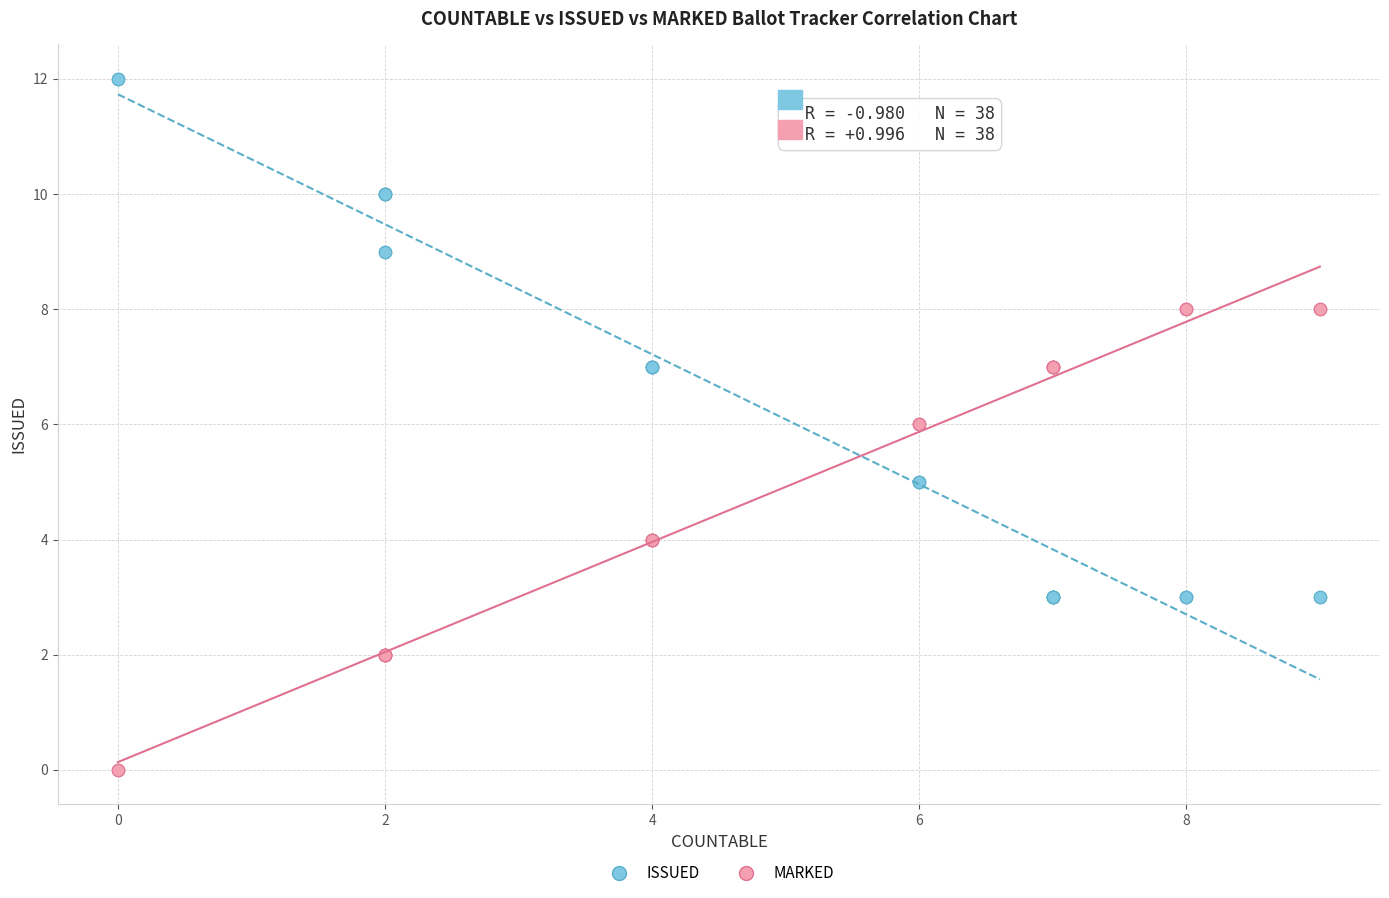

Which series reaches the maximum Y coordinate?

ISSUED